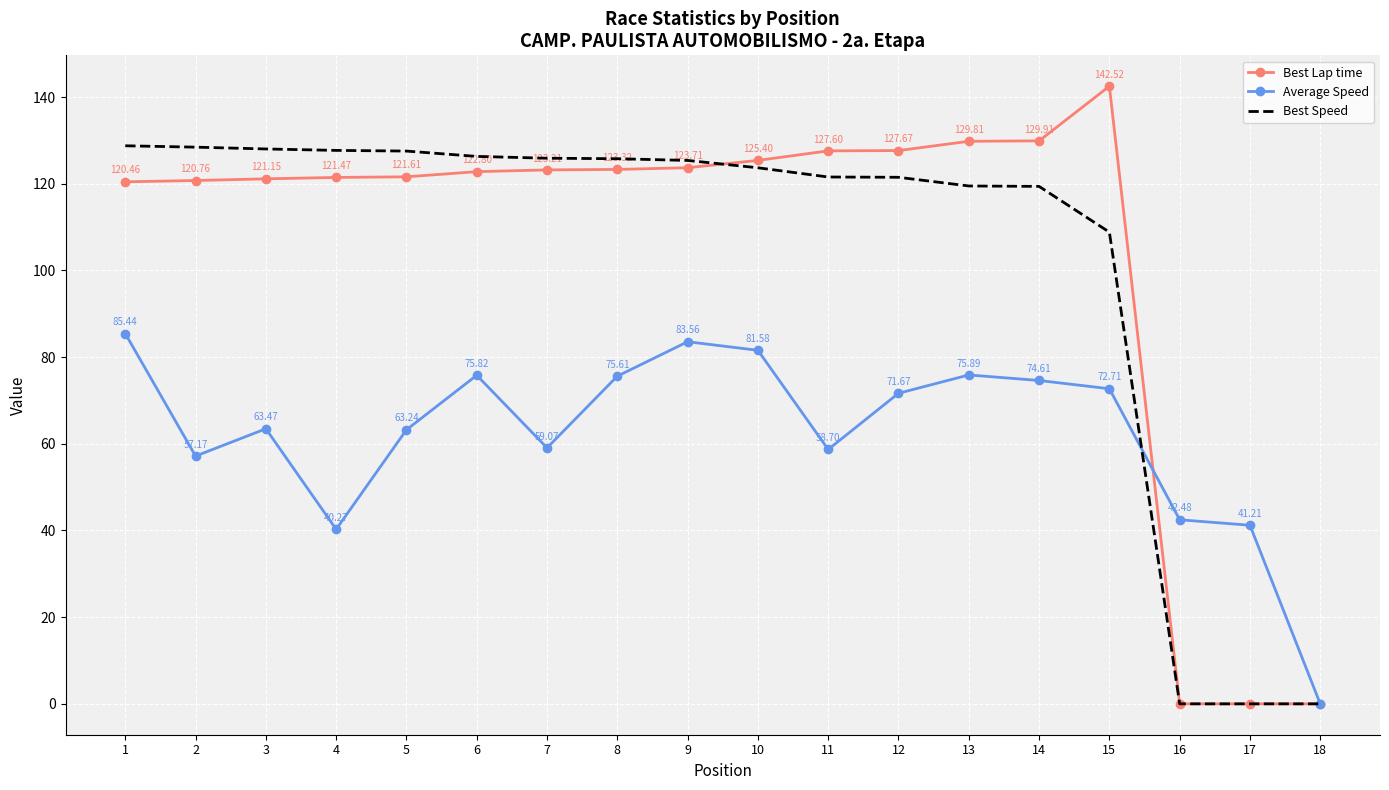

How many interior local peaks does the Average Speed series have?

4